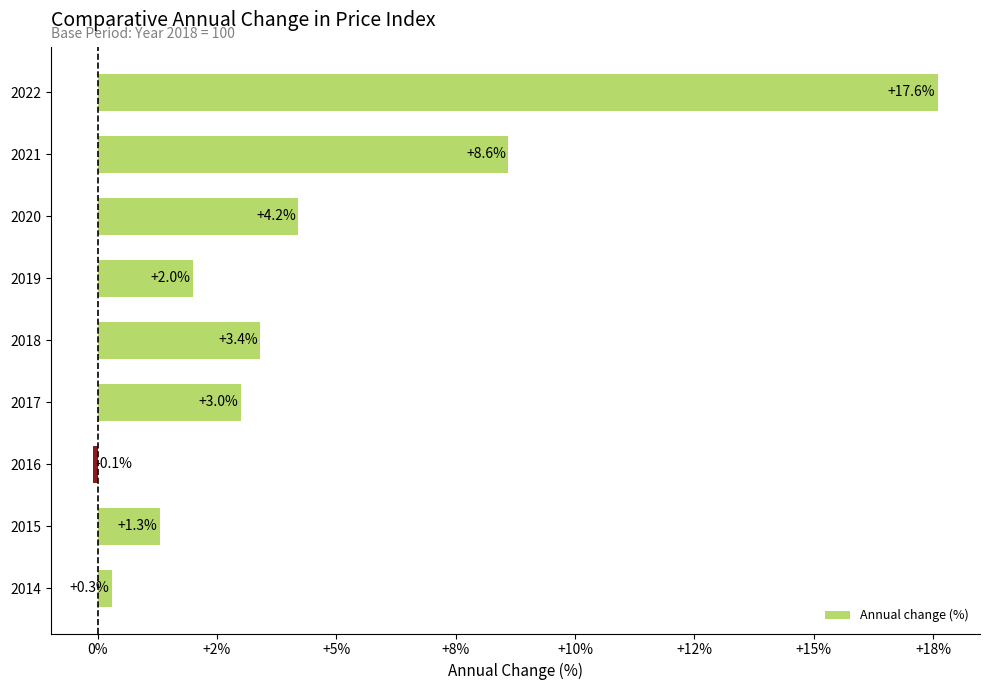

Are the bars horizontal?

Yes